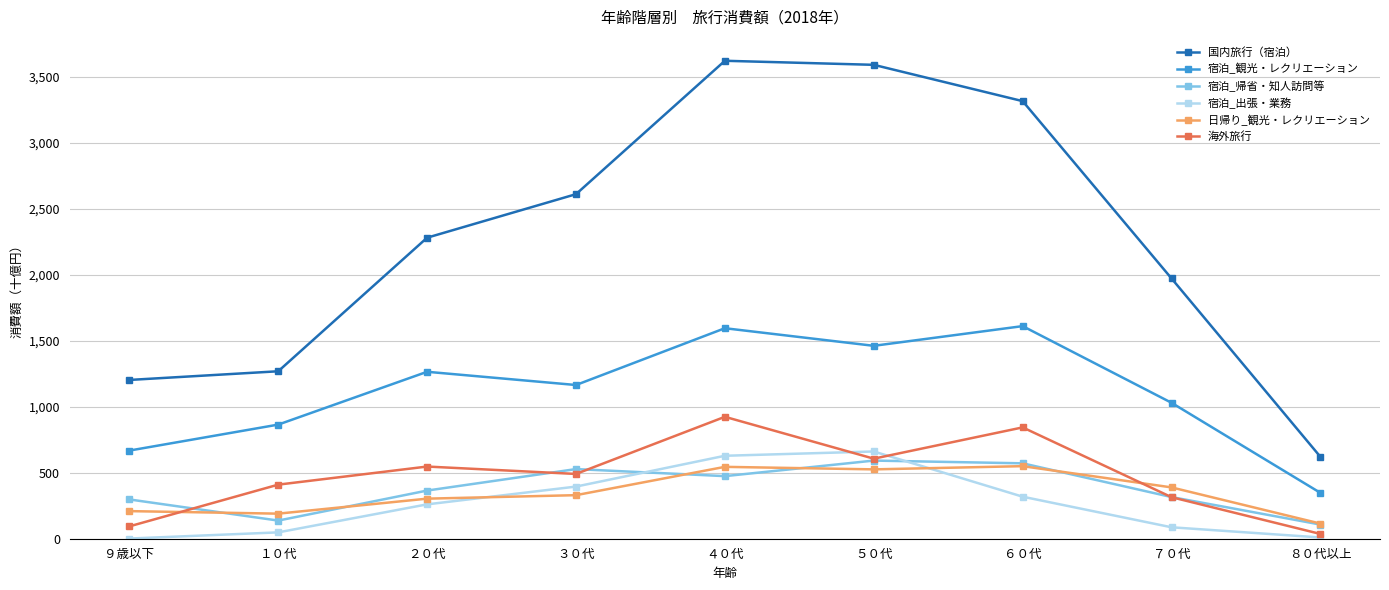

The value of 宿泊_観光・レクリエーション at １０代 is 864.7. True or false?

True